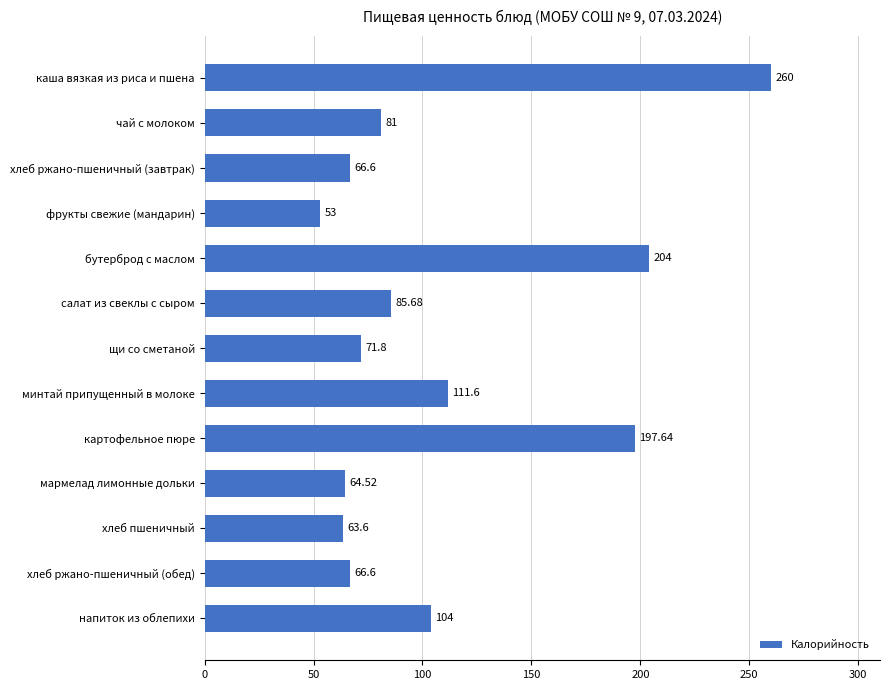

Count the number of data series in this chart.

1